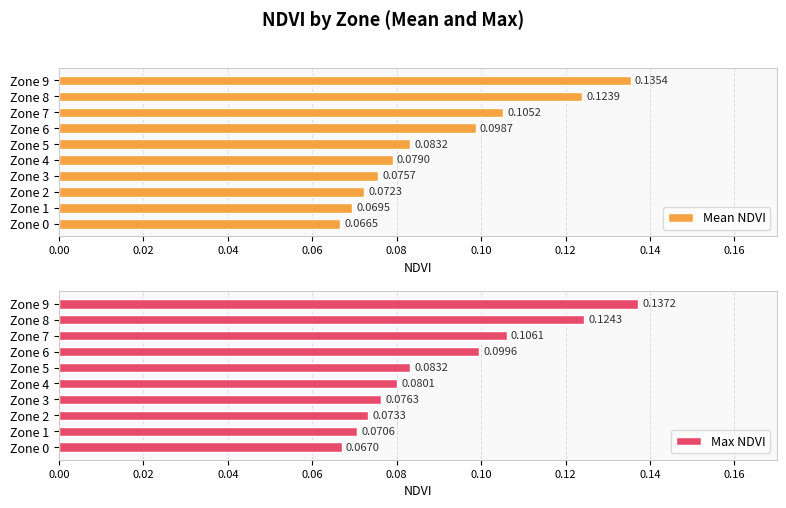

List the labels in order of Max NDVI value, smallest first.

Zone 0, Zone 1, Zone 2, Zone 3, Zone 4, Zone 5, Zone 6, Zone 7, Zone 8, Zone 9